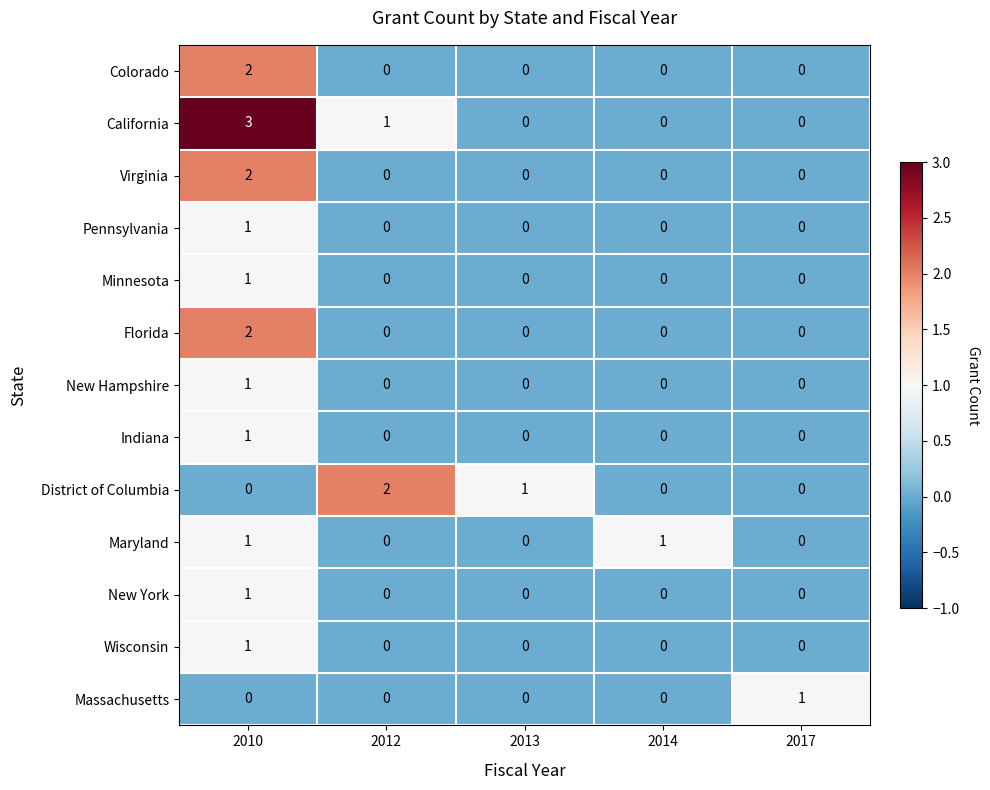

The Florida series shows -1 at 2014. True or false?

False